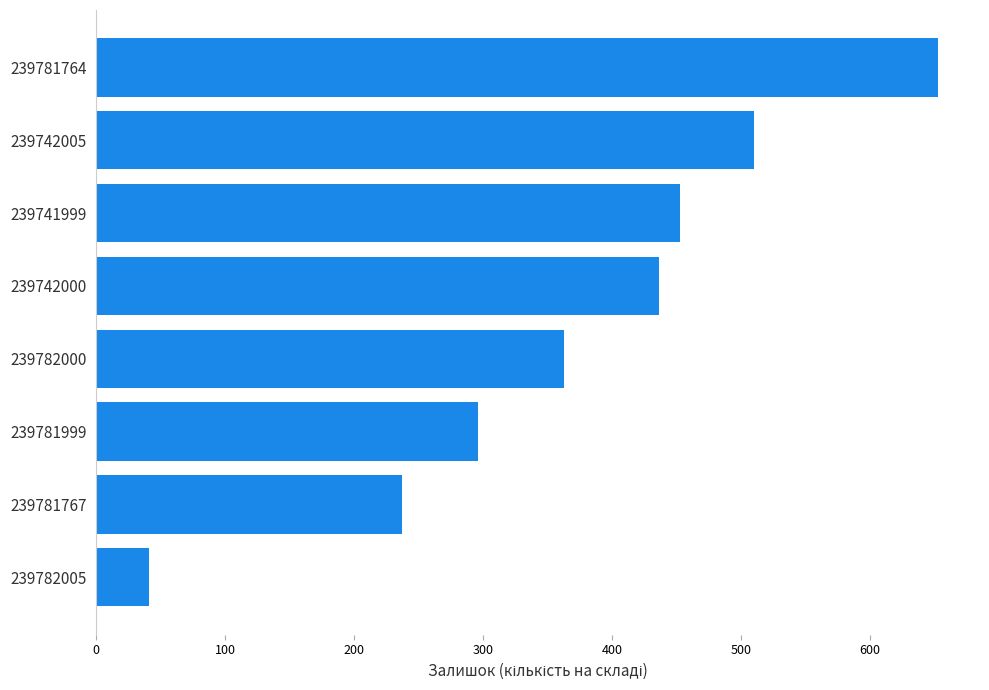

Which category has the highest value across all series?

239781764